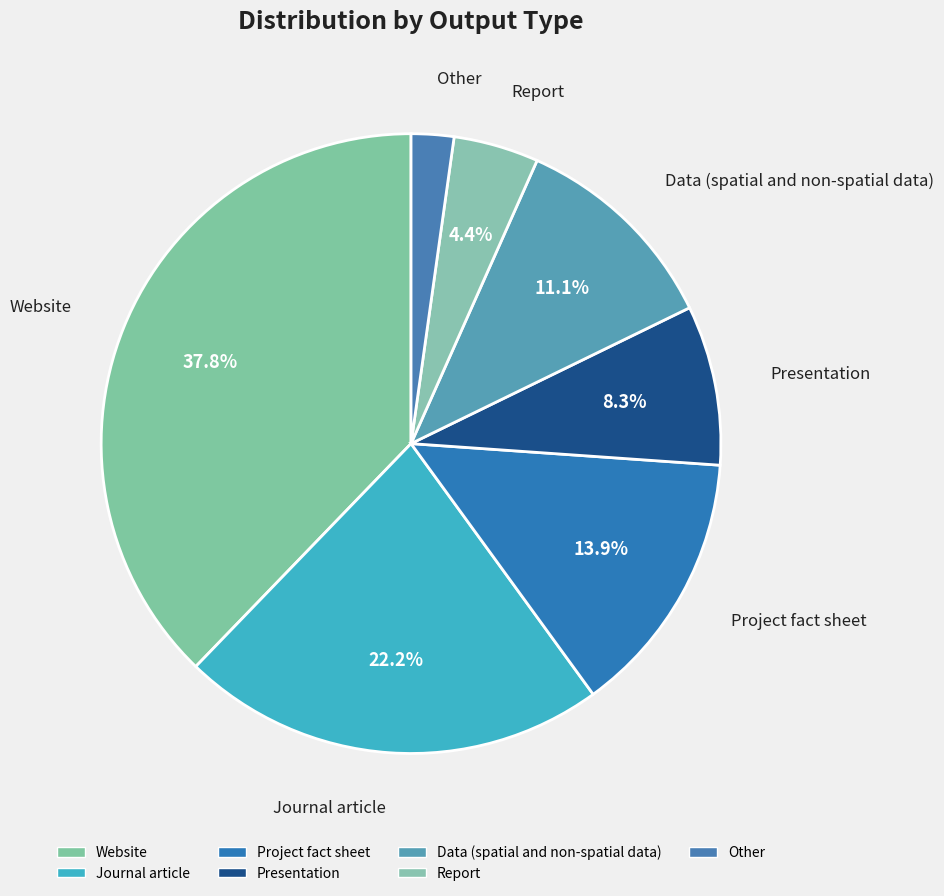

Combined, do Presentation and Data (spatial and non-spatial data) account for over 50%?

No